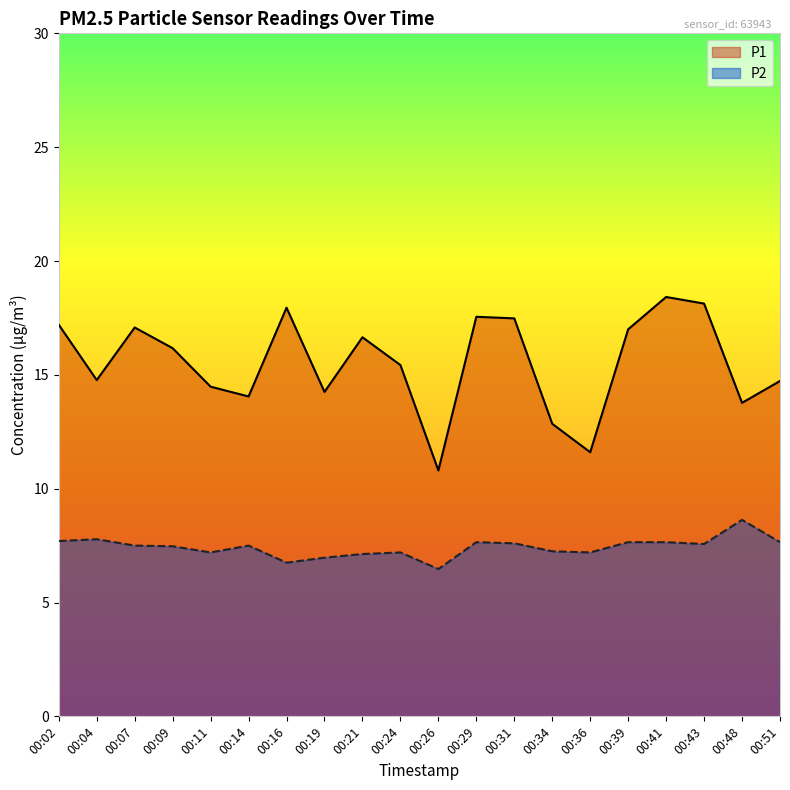

Which category has the lowest value across all series?

00:26